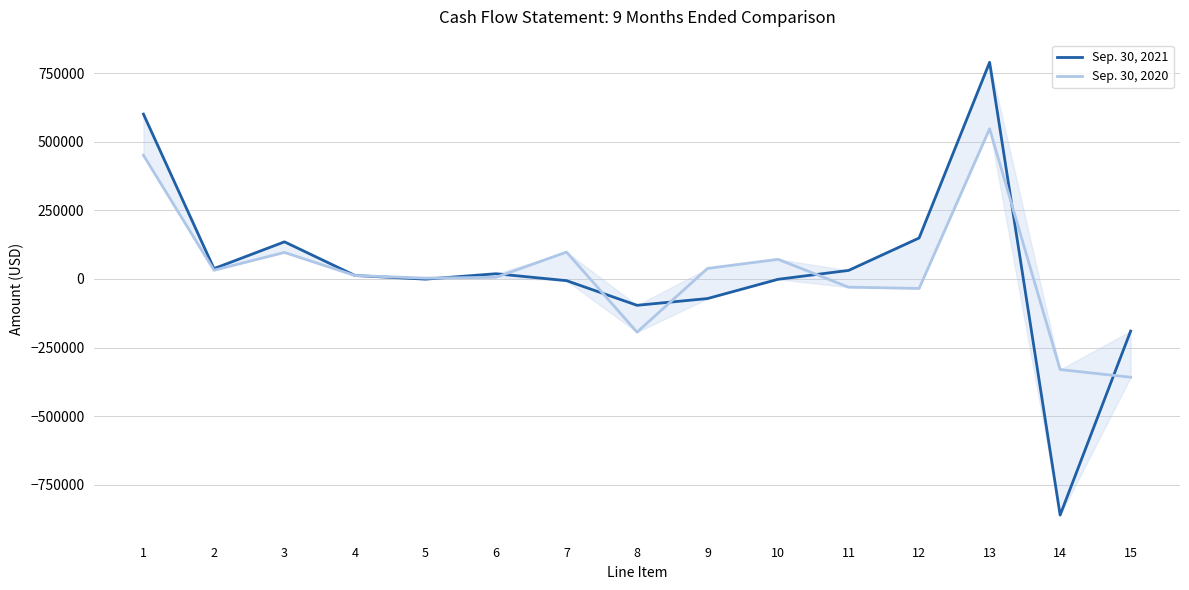

What is the maximum value shown in the chart?

790620